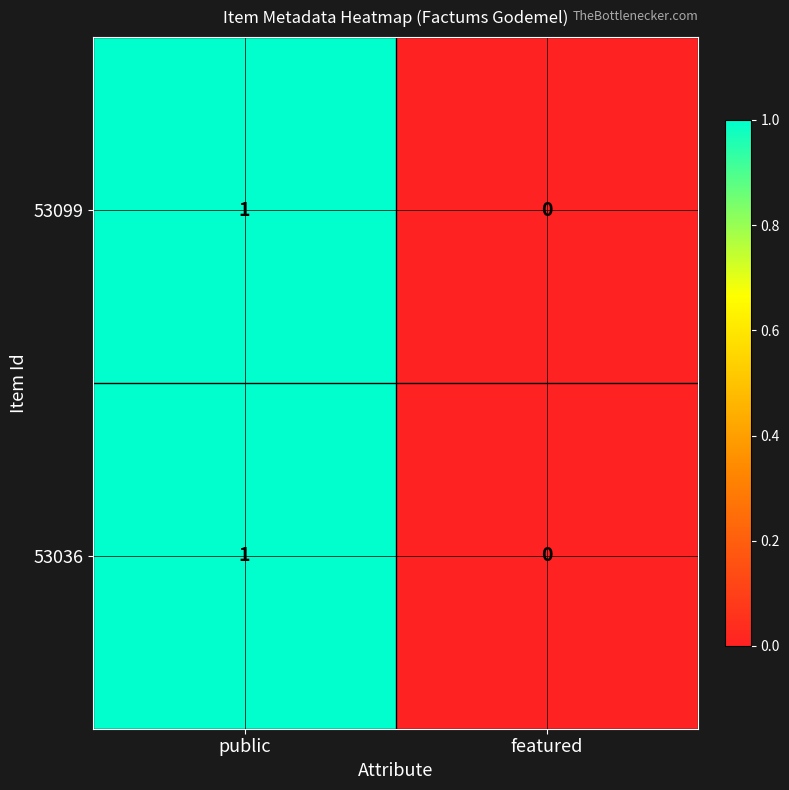

Which category has the lowest value across all series?

featured